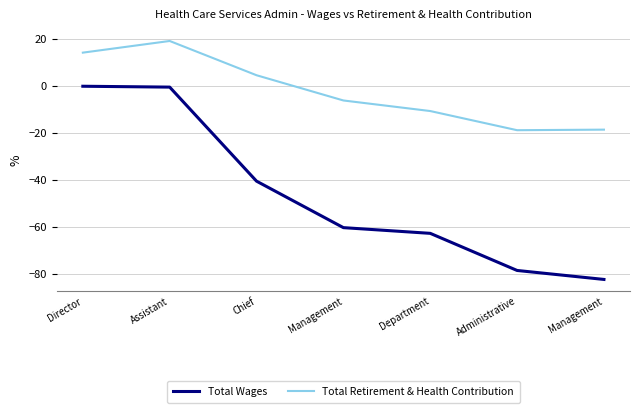

Which series has the largest range (max minus min)?

Total Wages